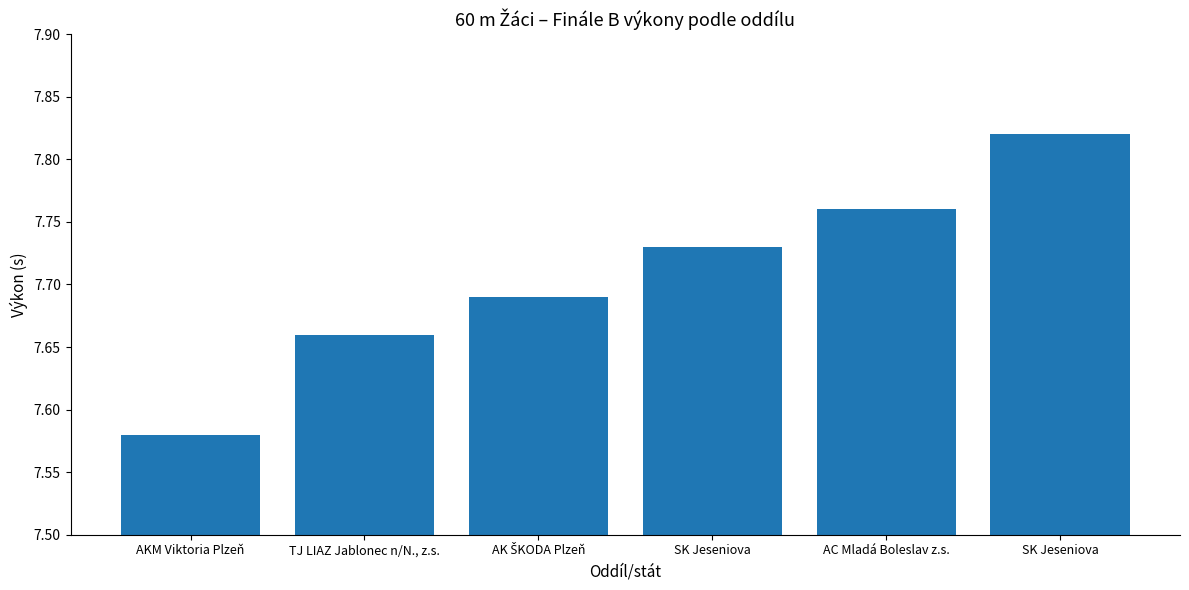

Reading left to right, transcribe all the data shown in this chart.

AKM Viktoria Plzeň=7.6	TJ LIAZ Jablonec n/N., z.s.=7.7	AK ŠKODA Plzeň=7.7	SK Jeseniova=7.7	AC Mladá Boleslav z.s.=7.8	SK Jeseniova=7.8